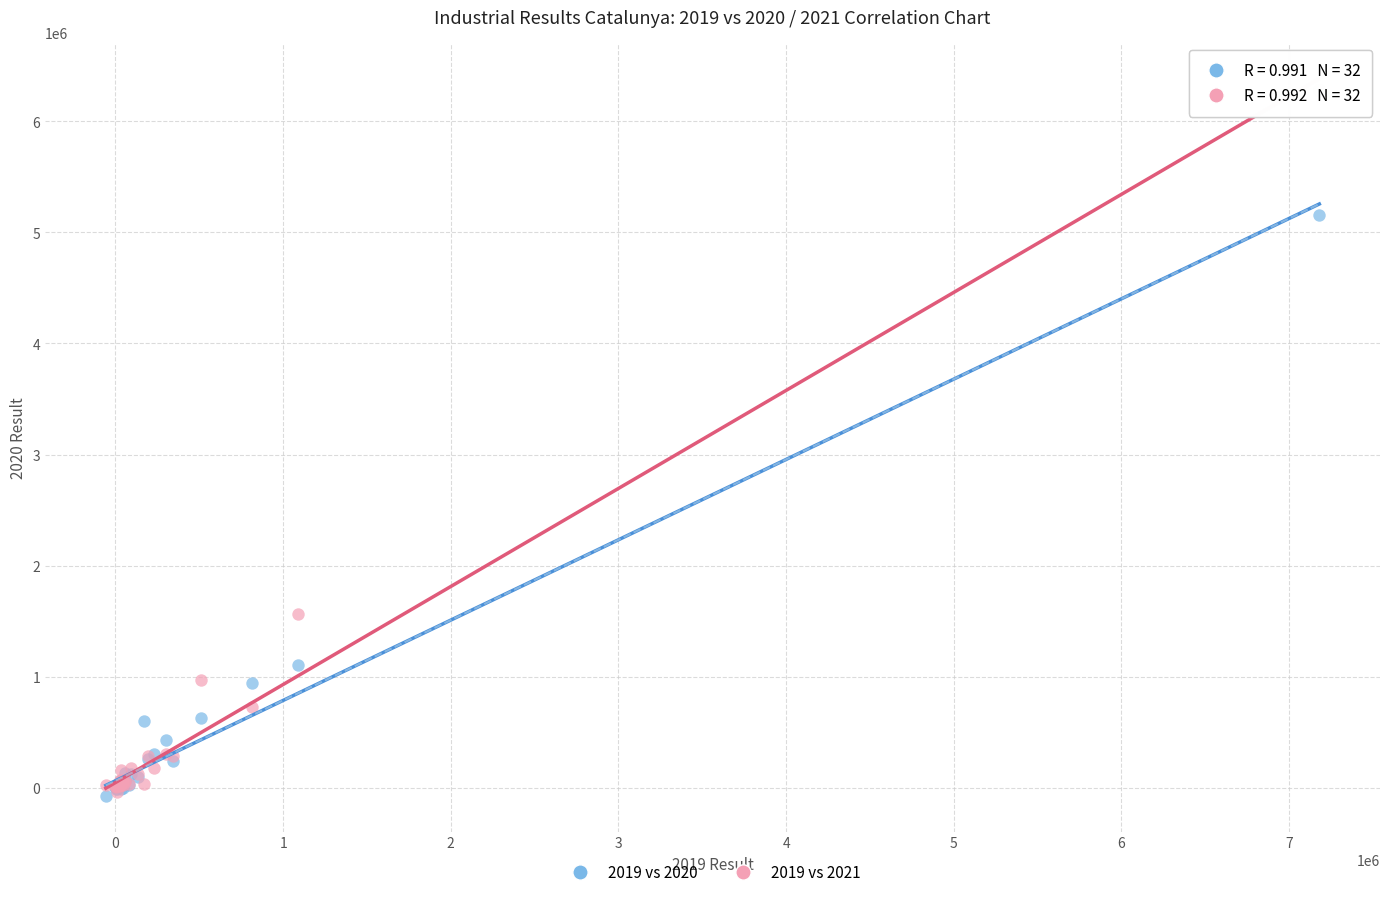

Across all series, what Y value is closest to 3105249?

1561291